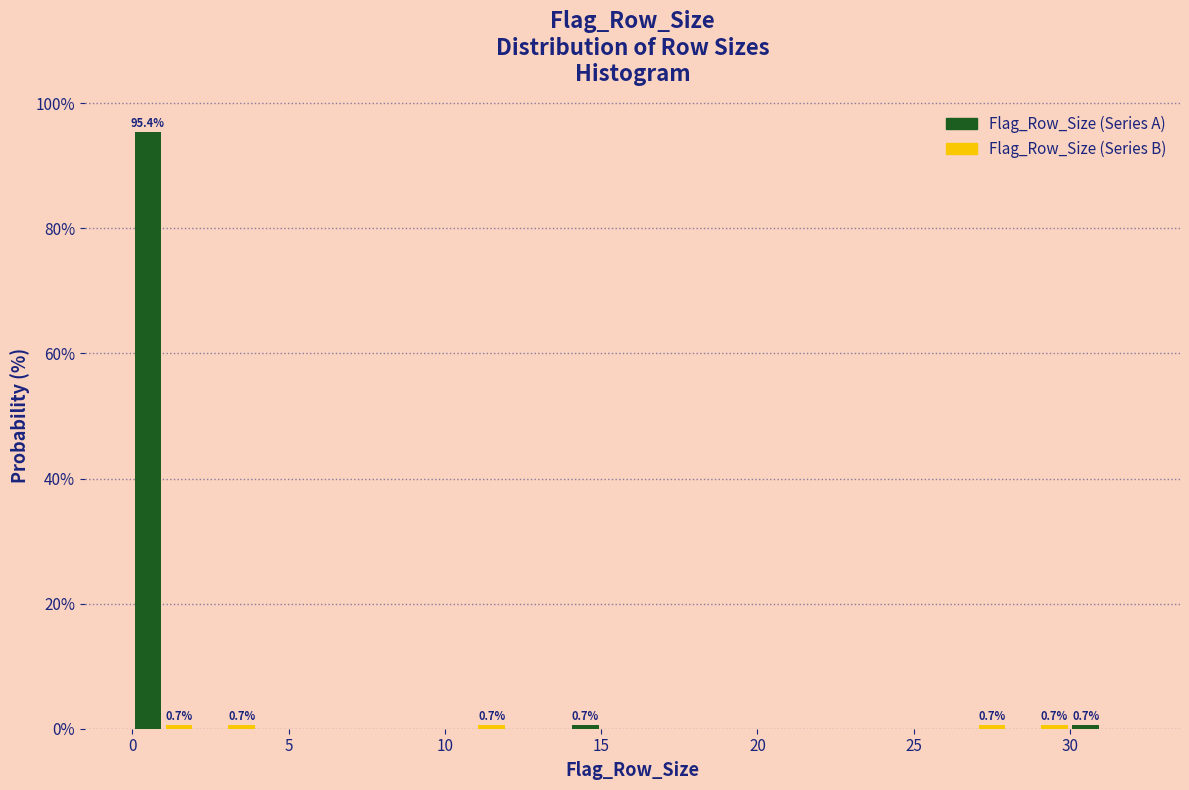

Read against the x-axis, roughly where is the centre of the tallest bar?

0.5